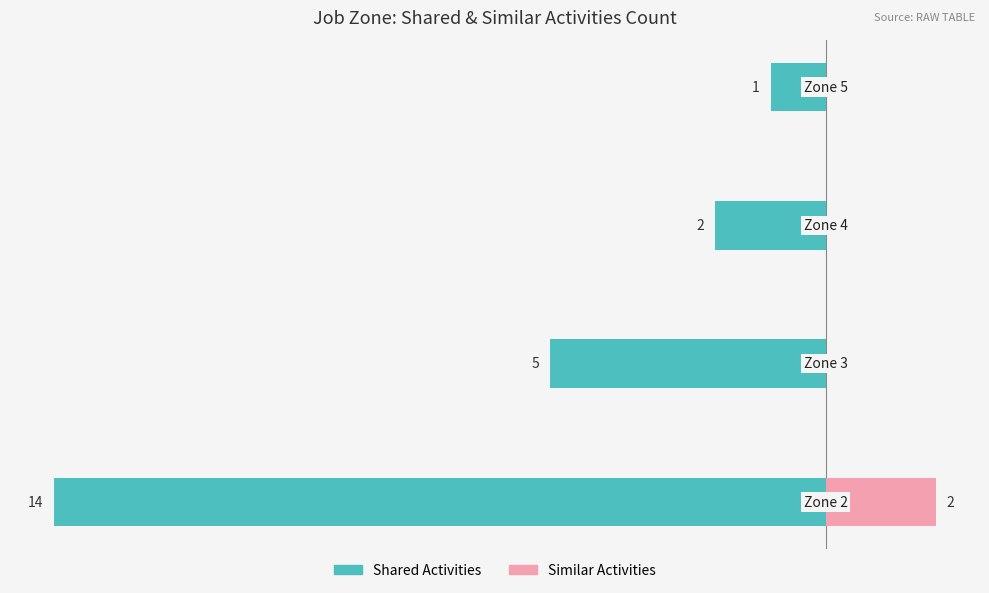

What is the value of the Similar Activities bar at the 1st from the left?

2